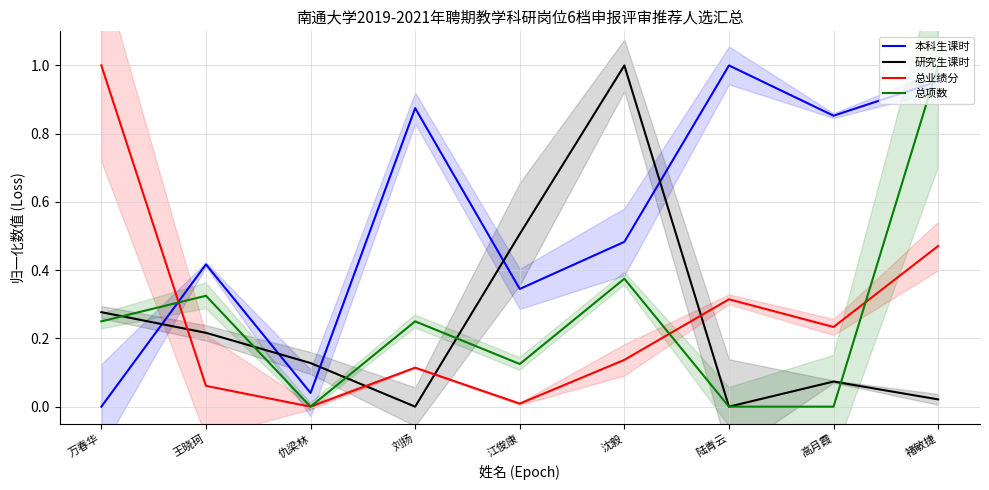

Does the chart have visible grid lines?

Yes